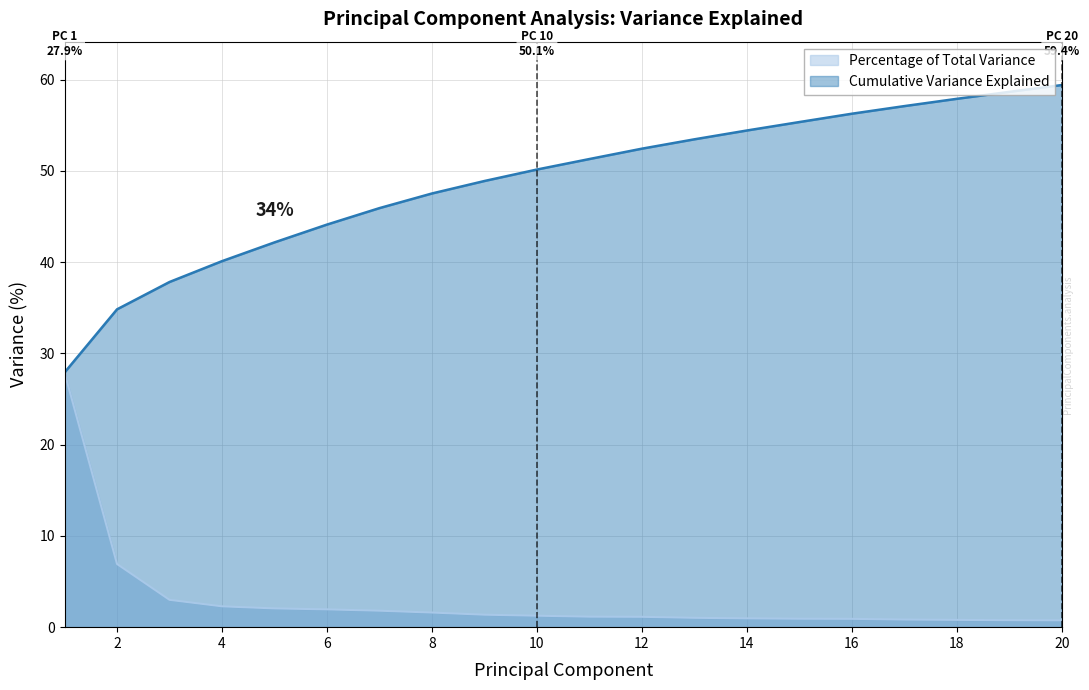

Is it true that Percentage of Total Variance equals 1.3 at 4?

False